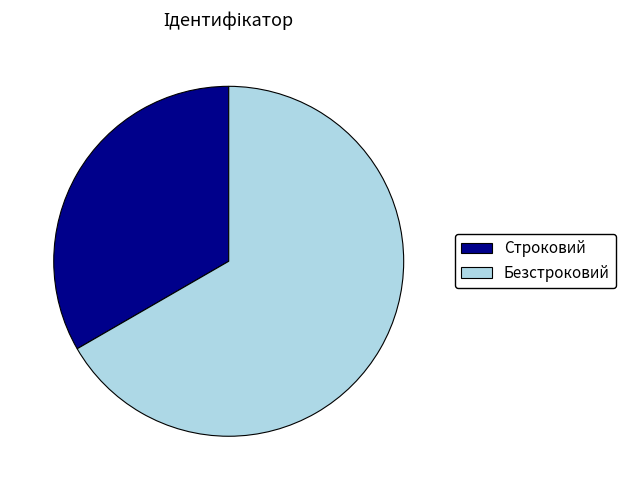

How many segments does this pie chart have?

2